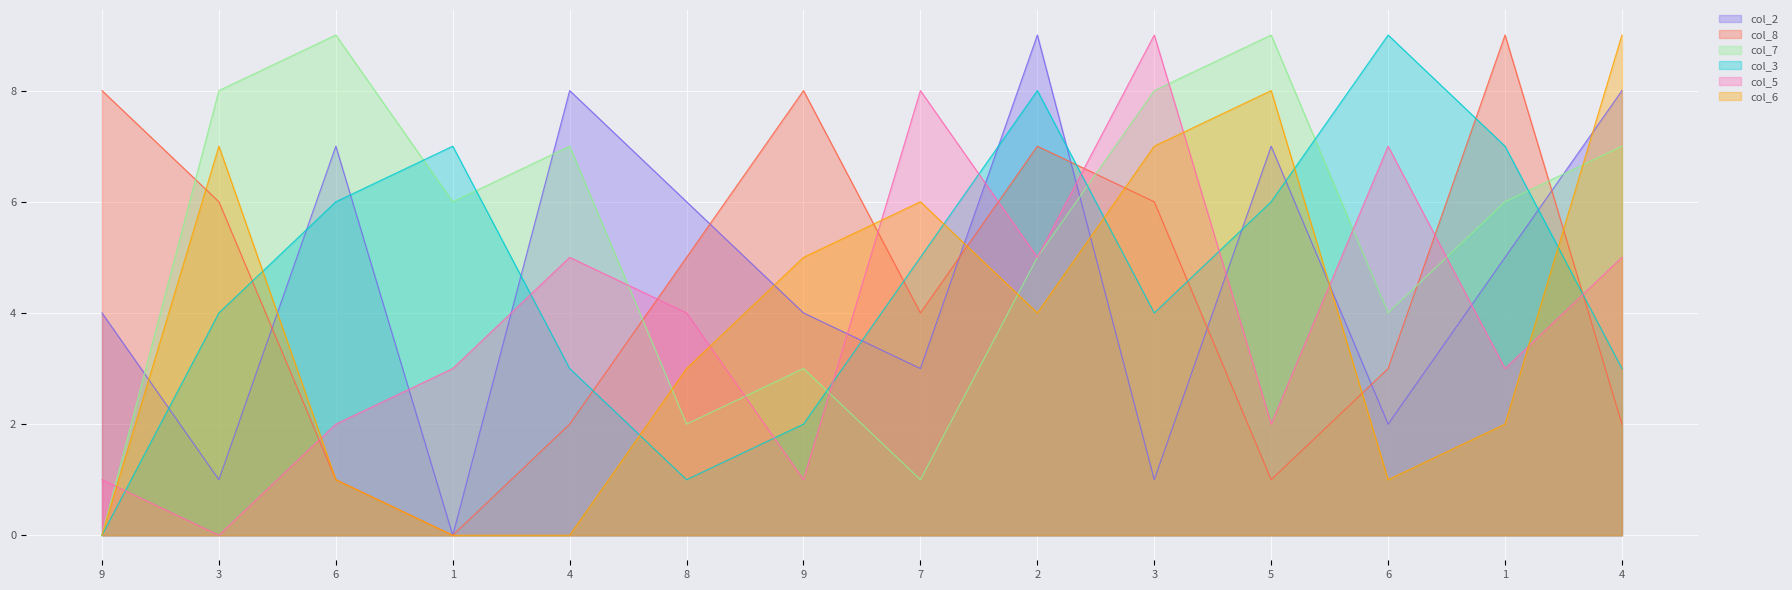

How many col_8 values are between 2 and 7?

8